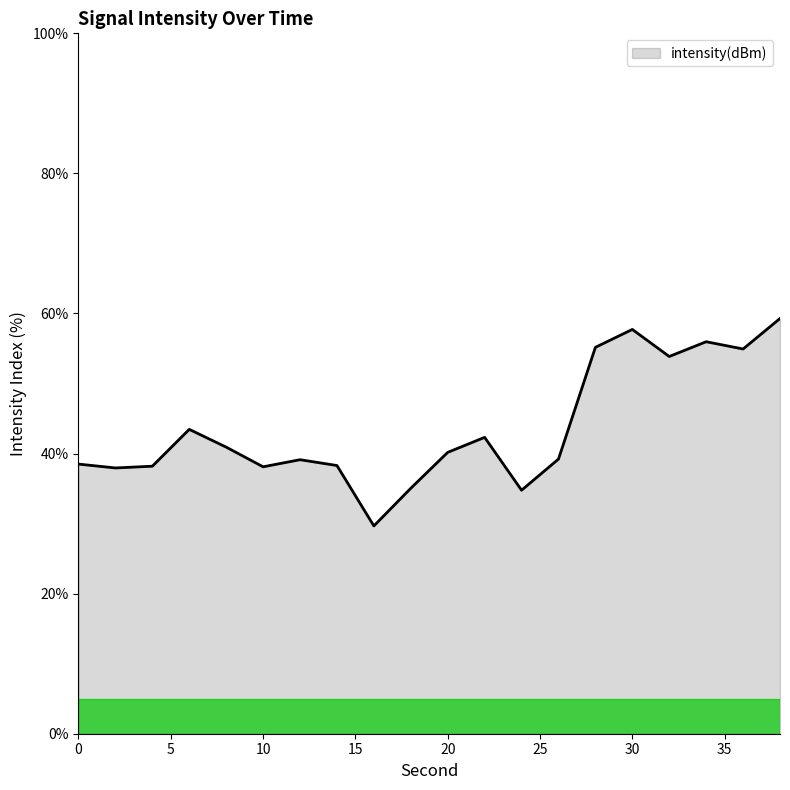

What is the difference between the maximum and minimum values?

29.6